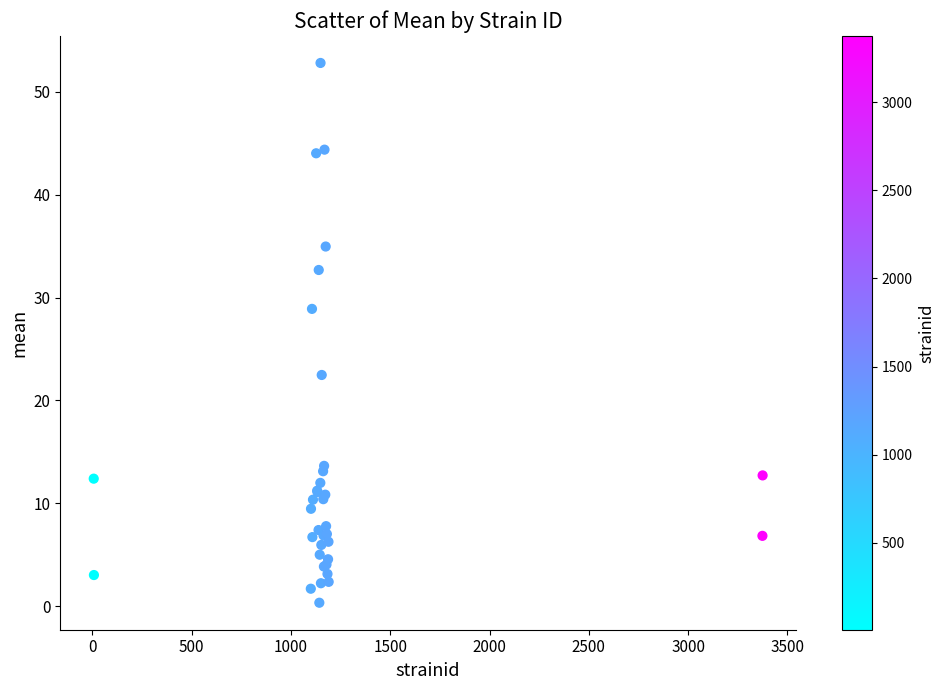

What Y value in the scatter plot is closest to 26?

28.9